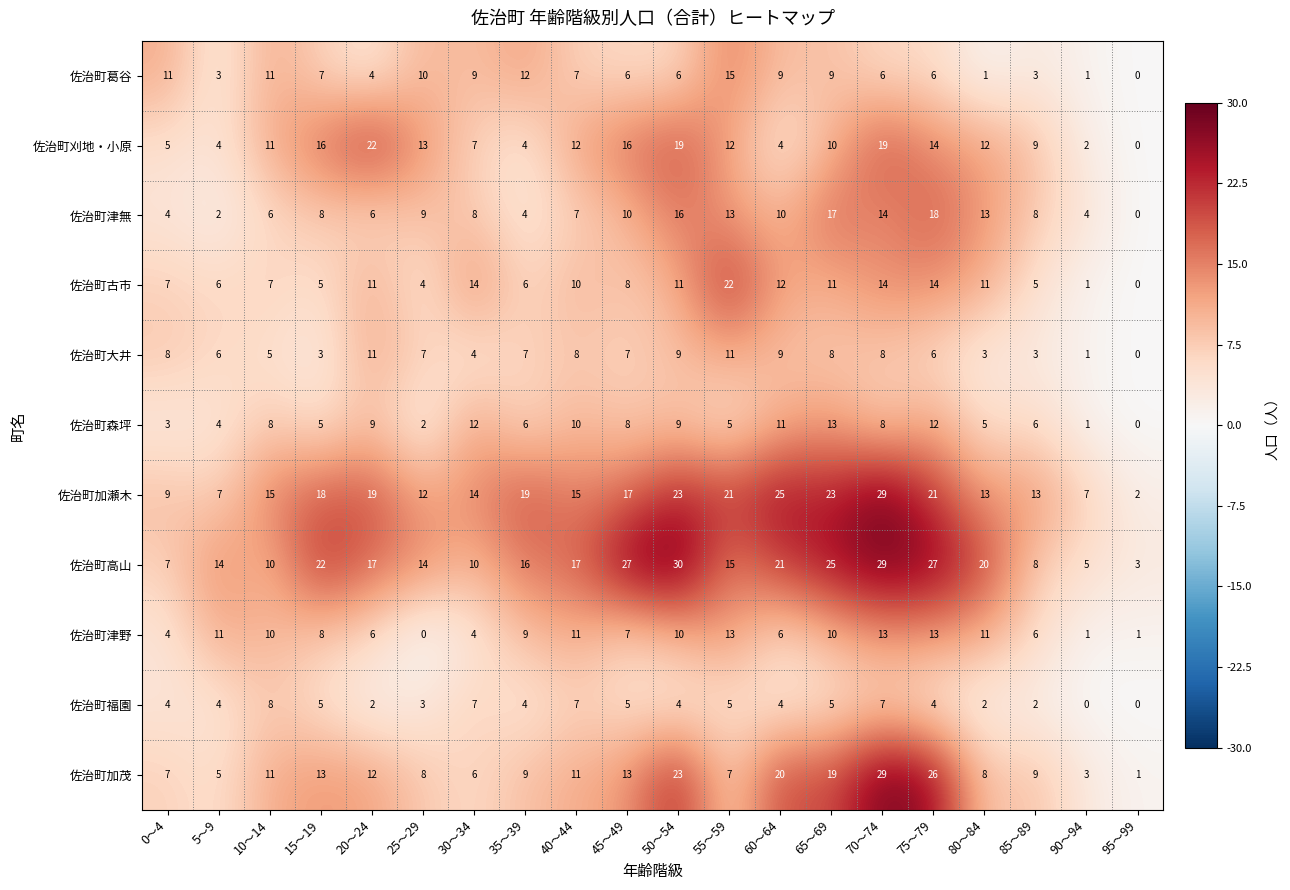

What is the total value across all series at 20～24?

119